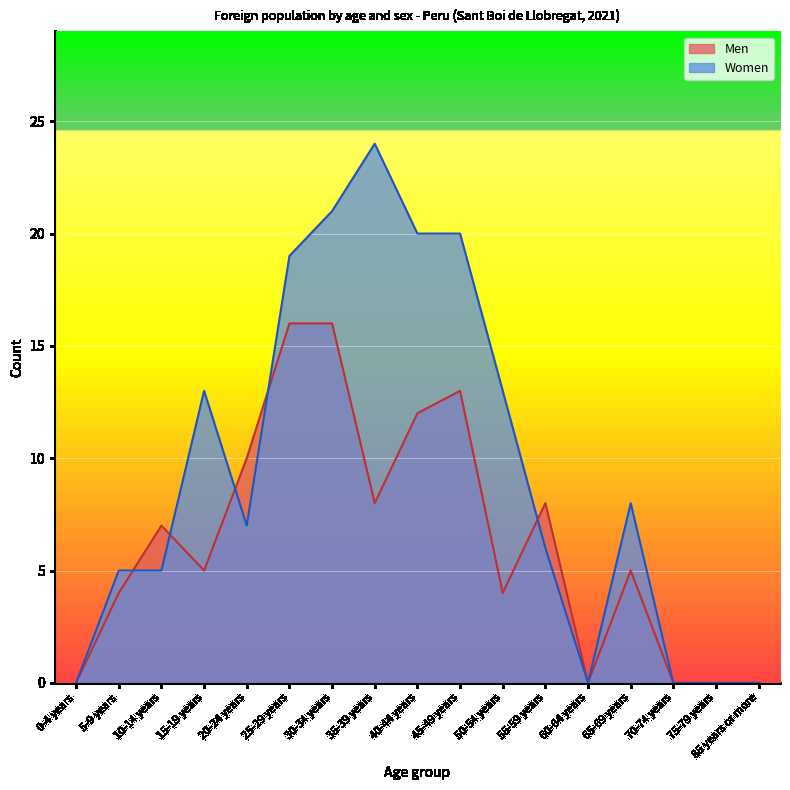

Which label corresponds to the largest value in the chart?

35-39 years